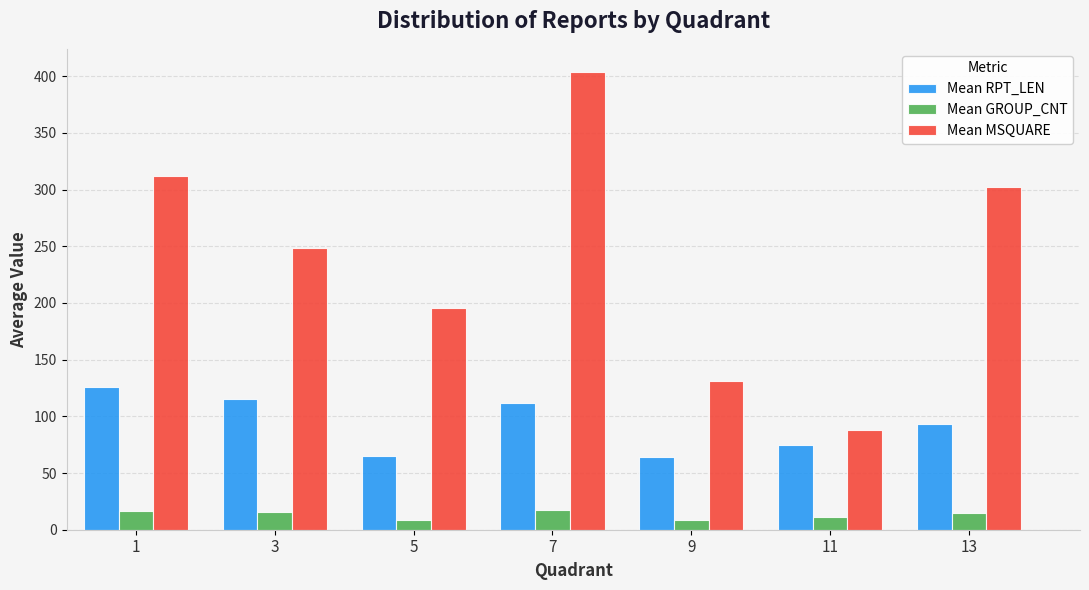

How many bars are there in each group?

3